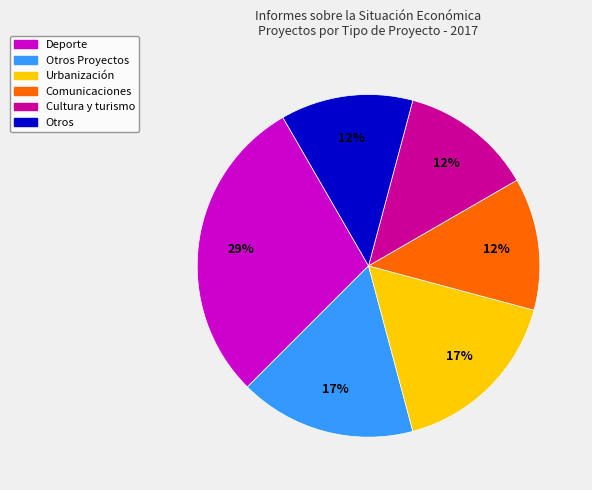

To the nearest percent, what is the average slice percentage?

17%